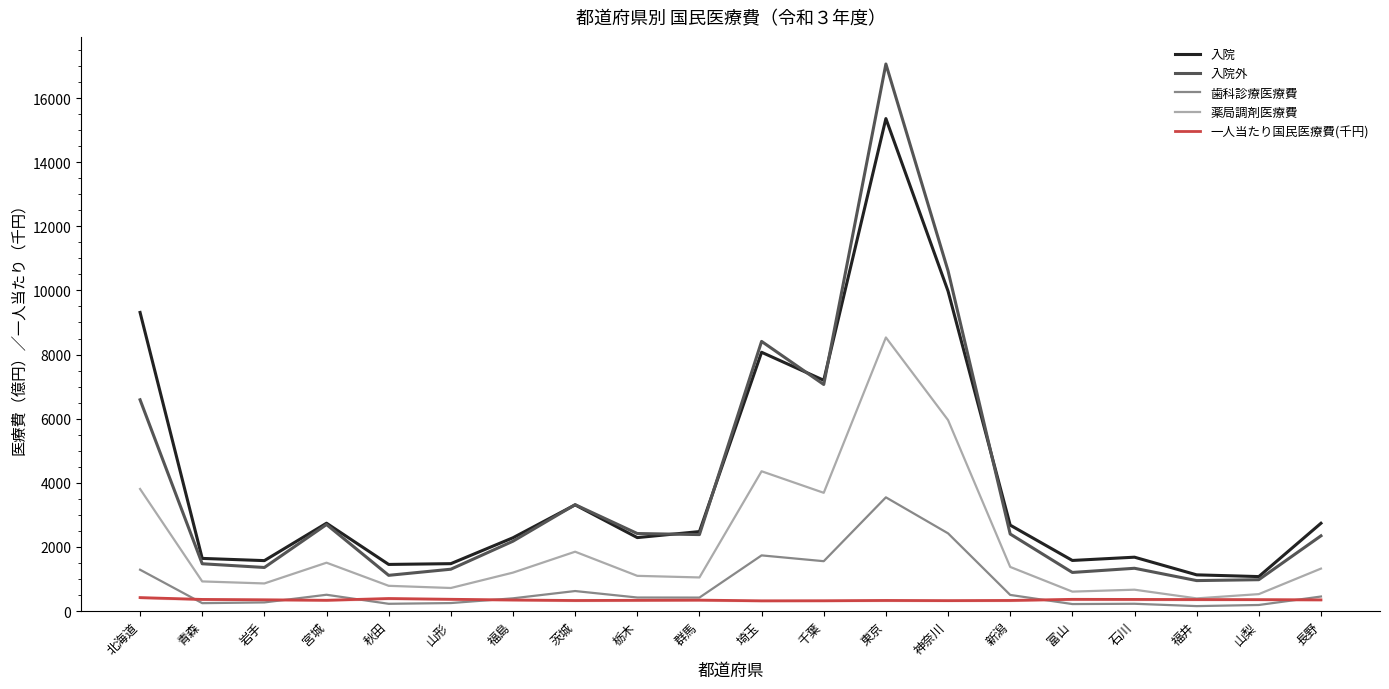

Where is 入院外 nearest to the value 9006?

埼玉